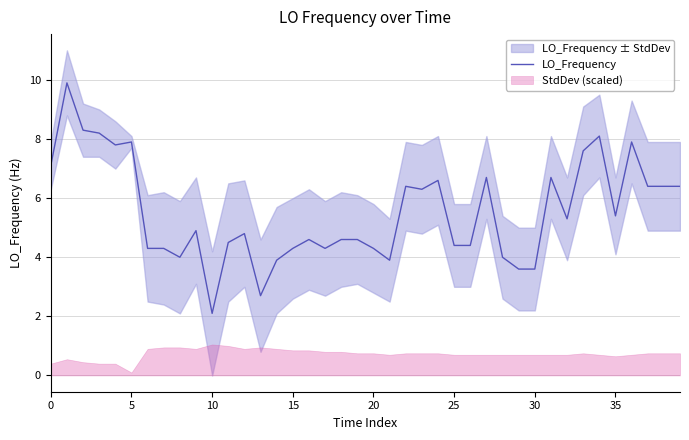

The value of LO_Frequency at 20 is 1.0. True or false?

False